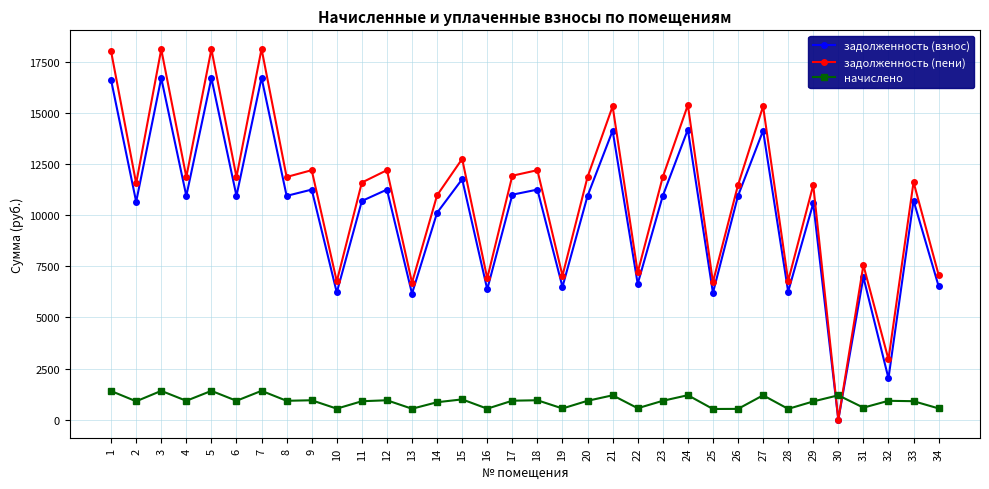

How many times do задолженность (взнос) and начислено cross each other?

2